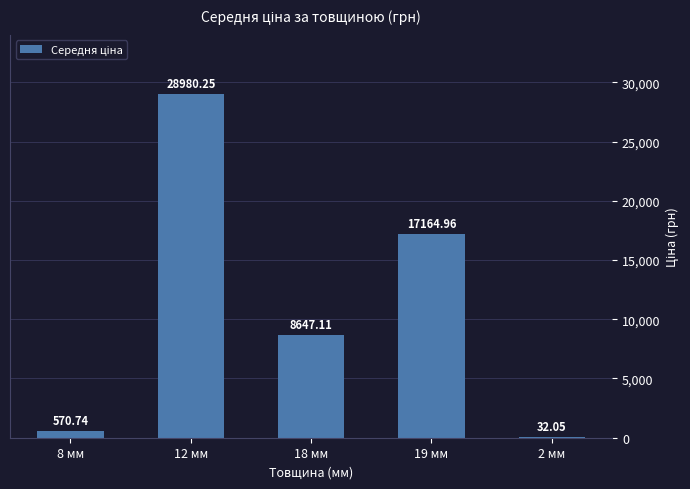

What is the sum of all values?

55395.1